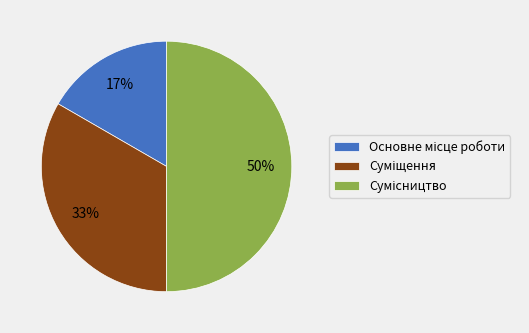

To the nearest percent, what is the difference between the largest and smallest slice percentages?

33%